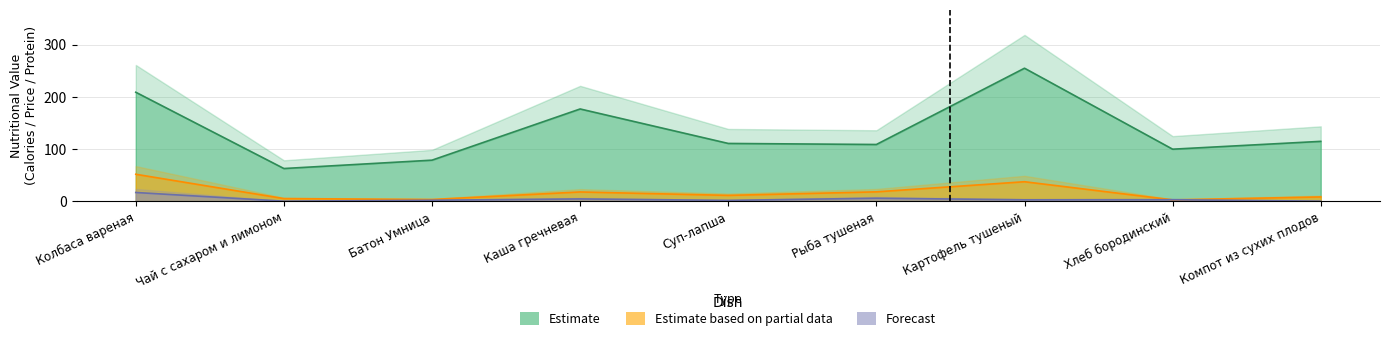

What is the value of the Forecast point at the 5th from the left?

2.0